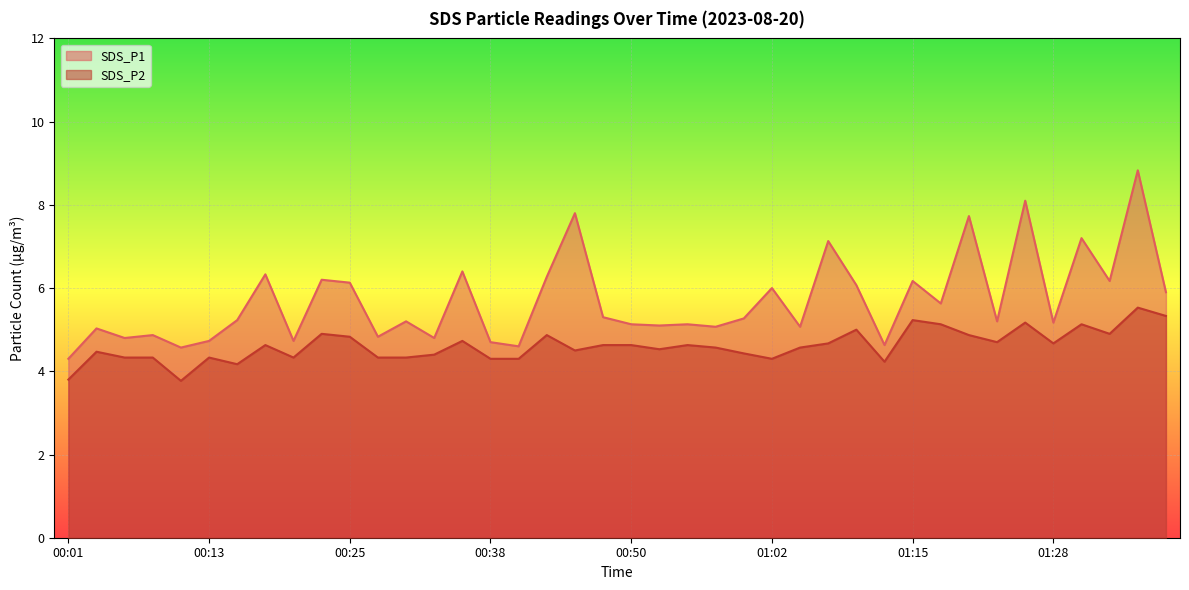

How many lines are shown in the chart?

2